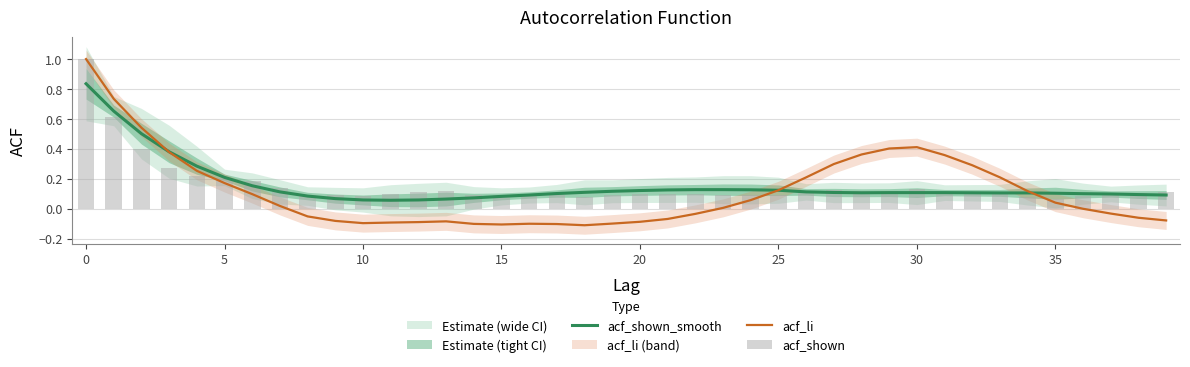

What is the difference between the maximum and minimum values in the acf_shown_smooth series?

0.8